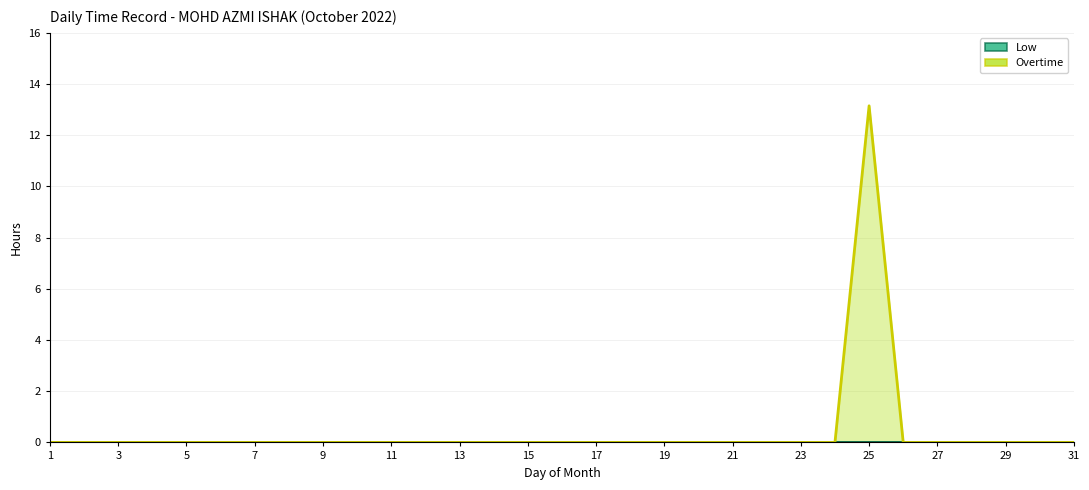

At how many categories does at least one series exceed 7?

1